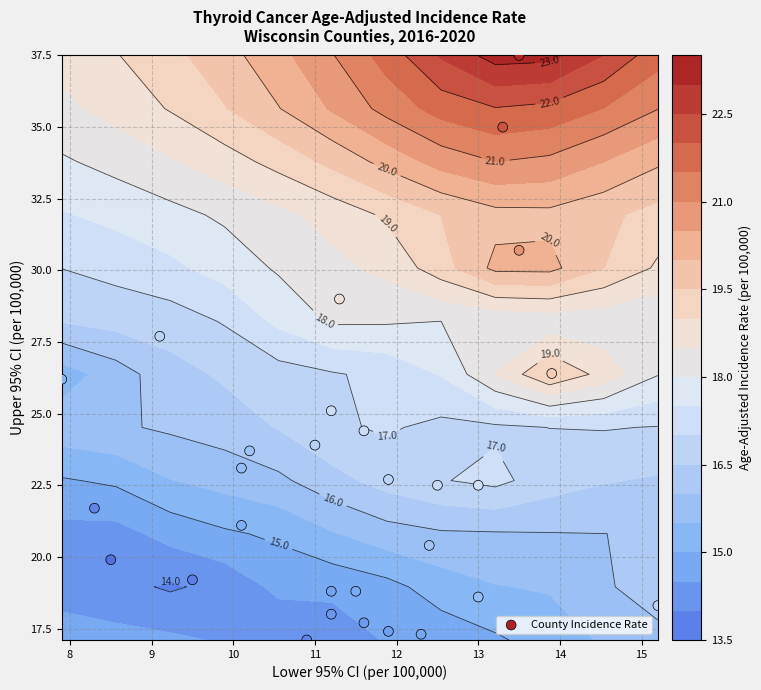

Count the number of data series in this chart.

1